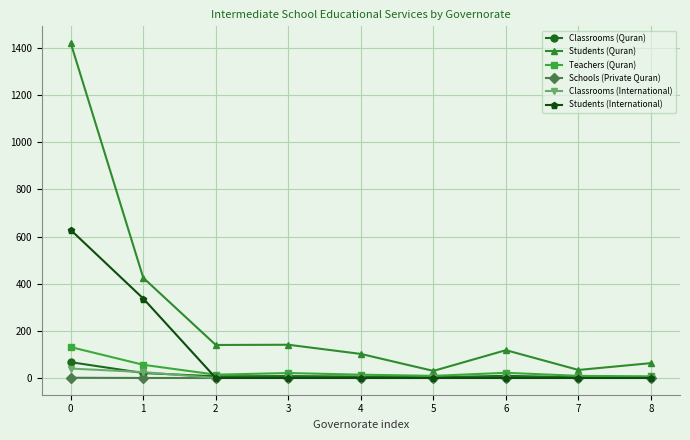

Read the Teachers (Quran) value at 1, to the nearest 50.

50